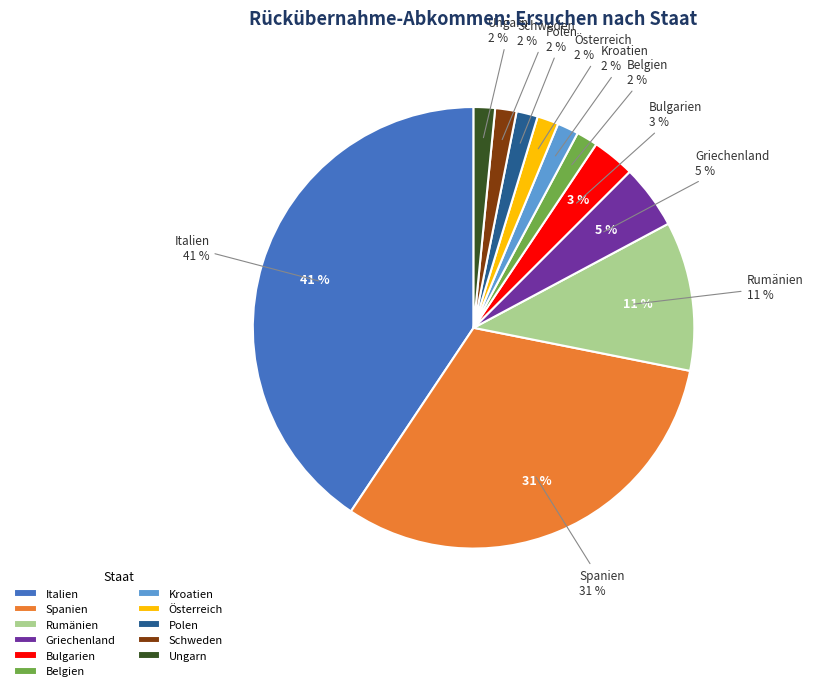

How many segments does this pie chart have?

11